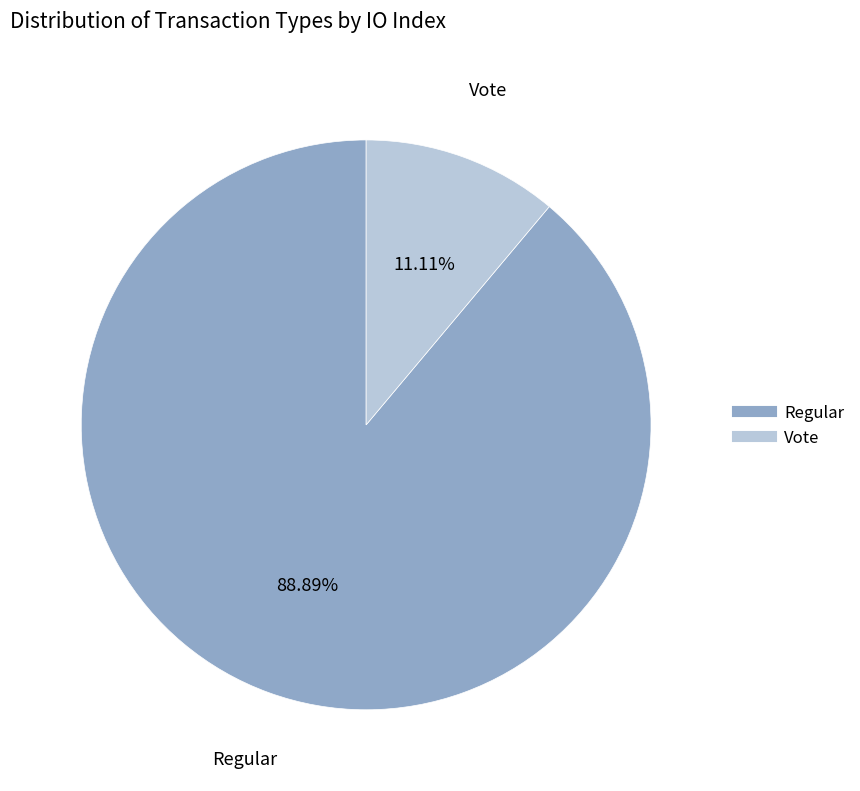

How many segments does this pie chart have?

2